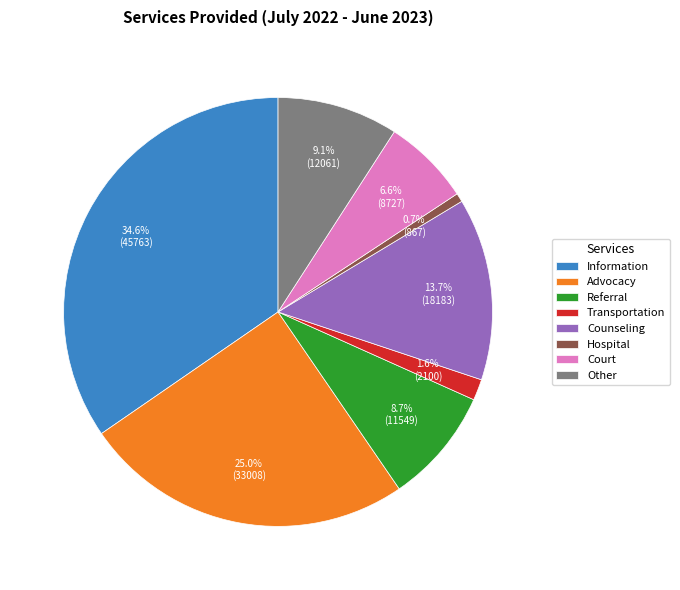

To the nearest percent, what is the combined percentage of Hospital and Referral?

9%